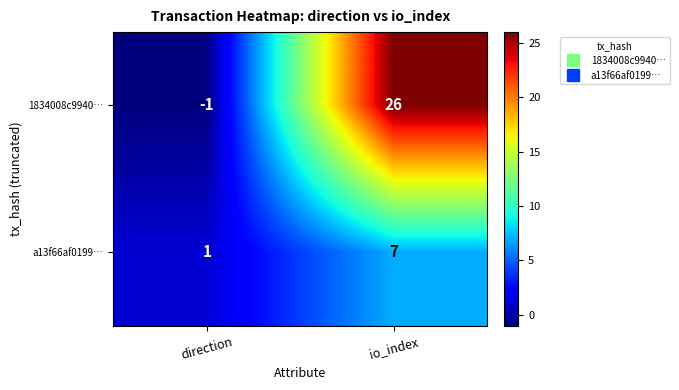

What is the sum of the a13f66af0199… values at direction and io_index?

8